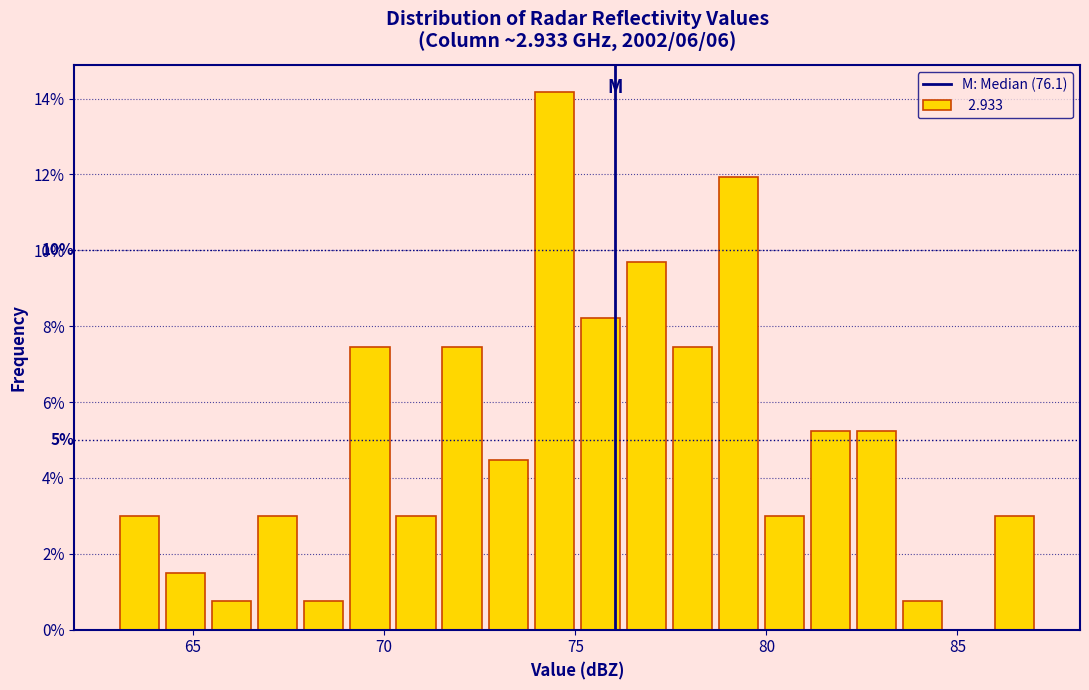

Read against the x-axis, roughly where is the centre of the tallest bar?

74.5